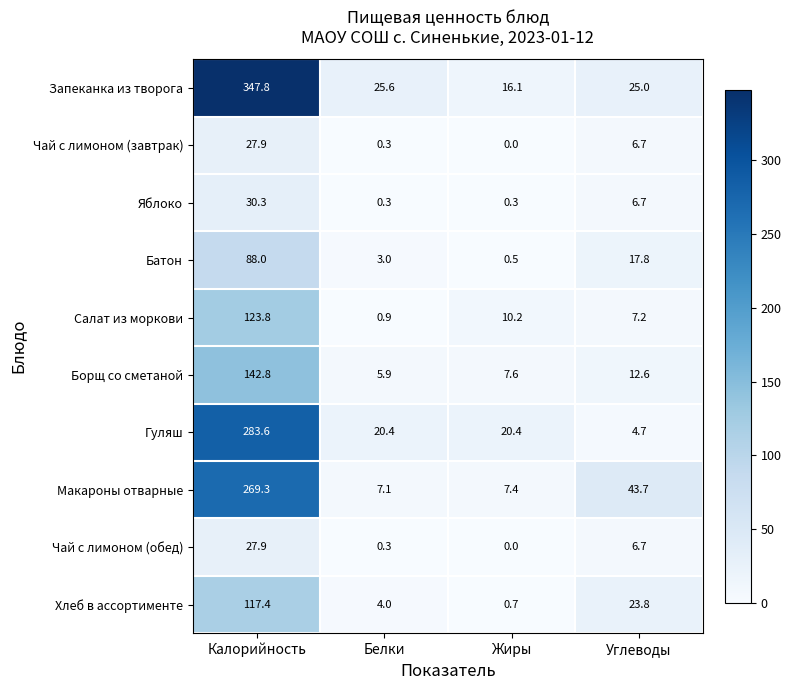

What is the difference between the highest and lowest values at Углеводы?

39.0